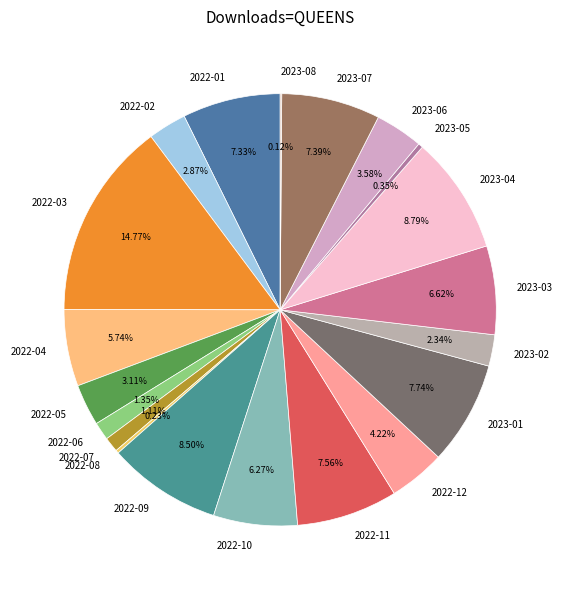

What percentage is NOT represented by 2022-02?

97.1%